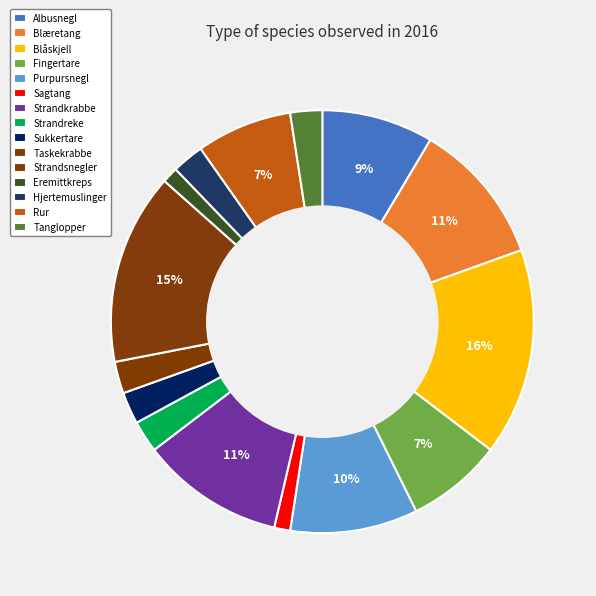

Does Blåskjell represent more than half of the total?

No